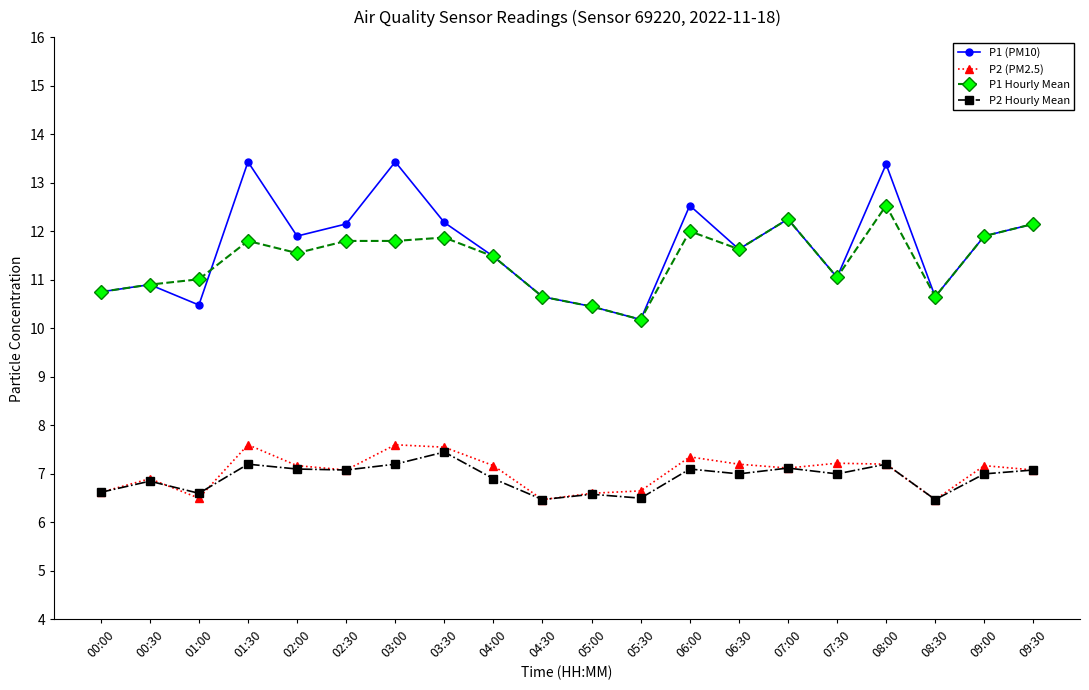

What is the maximum value for P2 Hourly Mean?

7.5